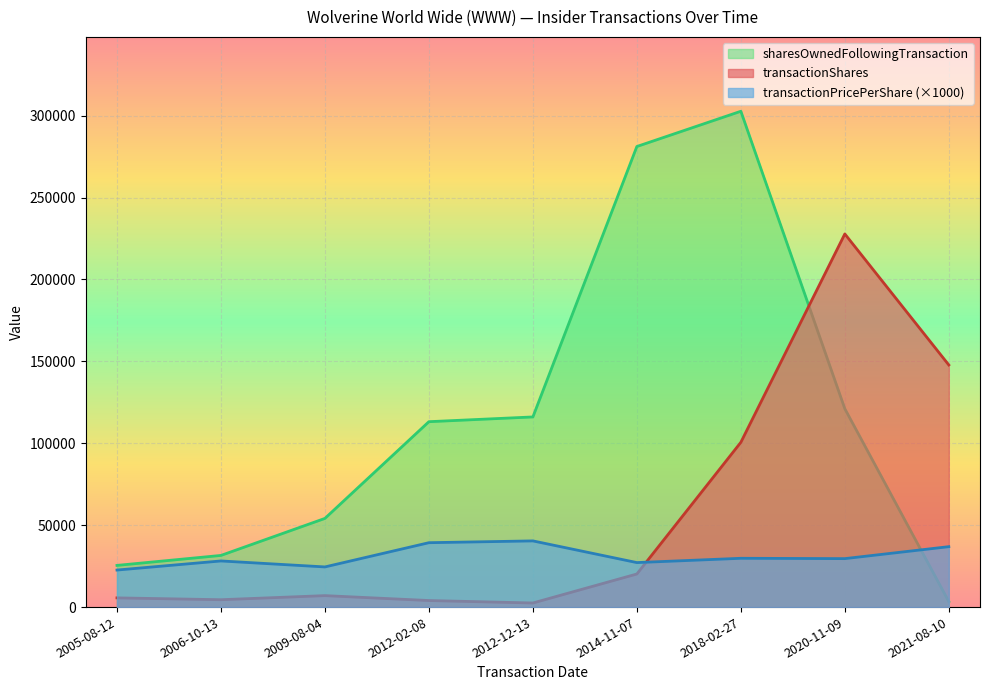

What is the difference between the maximum and minimum values in the transactionPricePerShare series?

17794.0